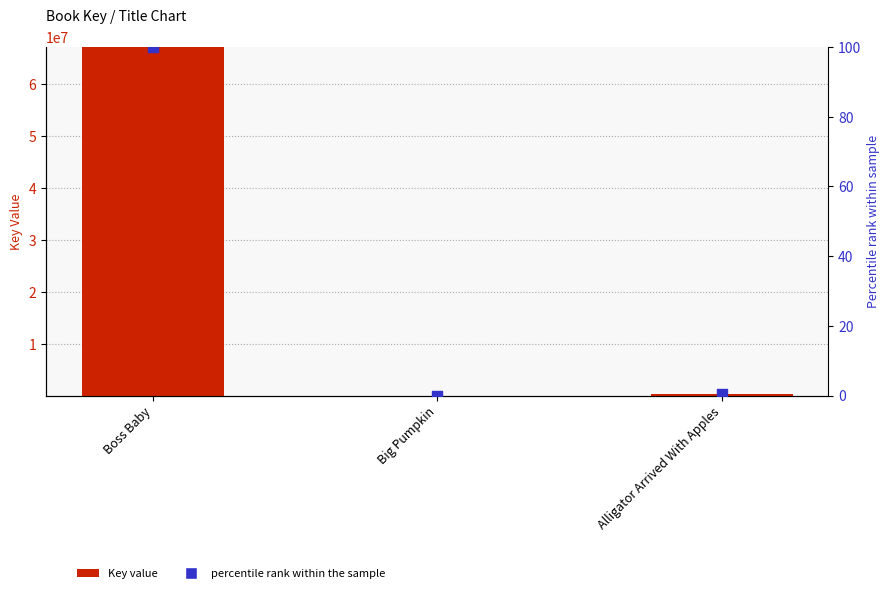

Which series has the largest total across all categories?

Key Value